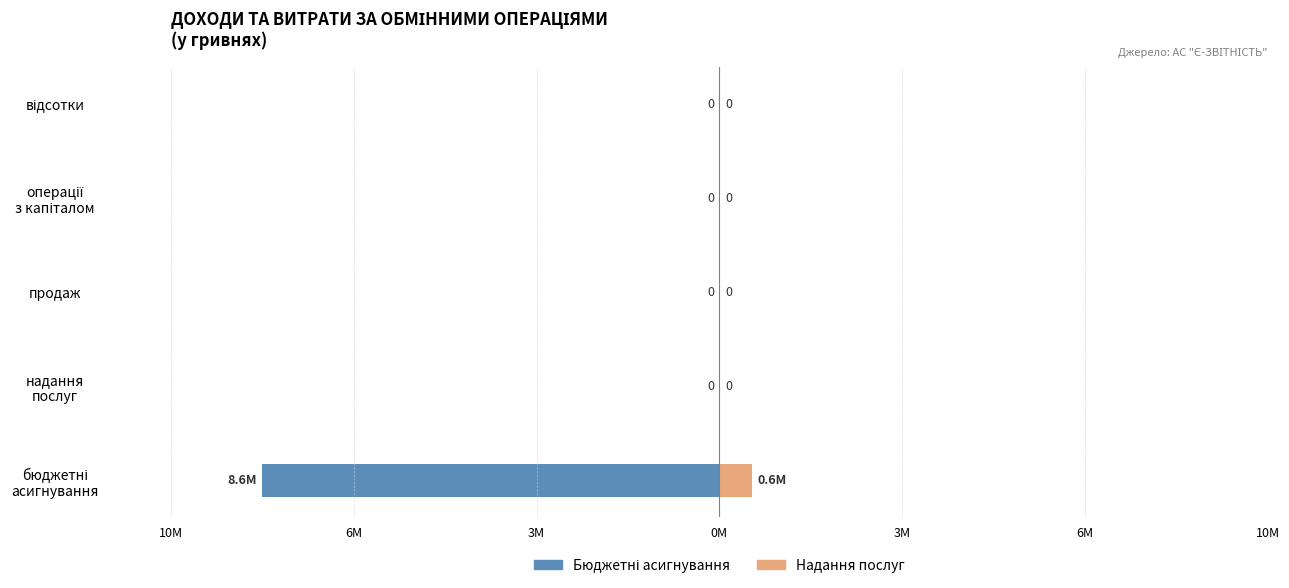

What are all the series names shown in the legend?

Бюджетні асигнування, Надання послуг